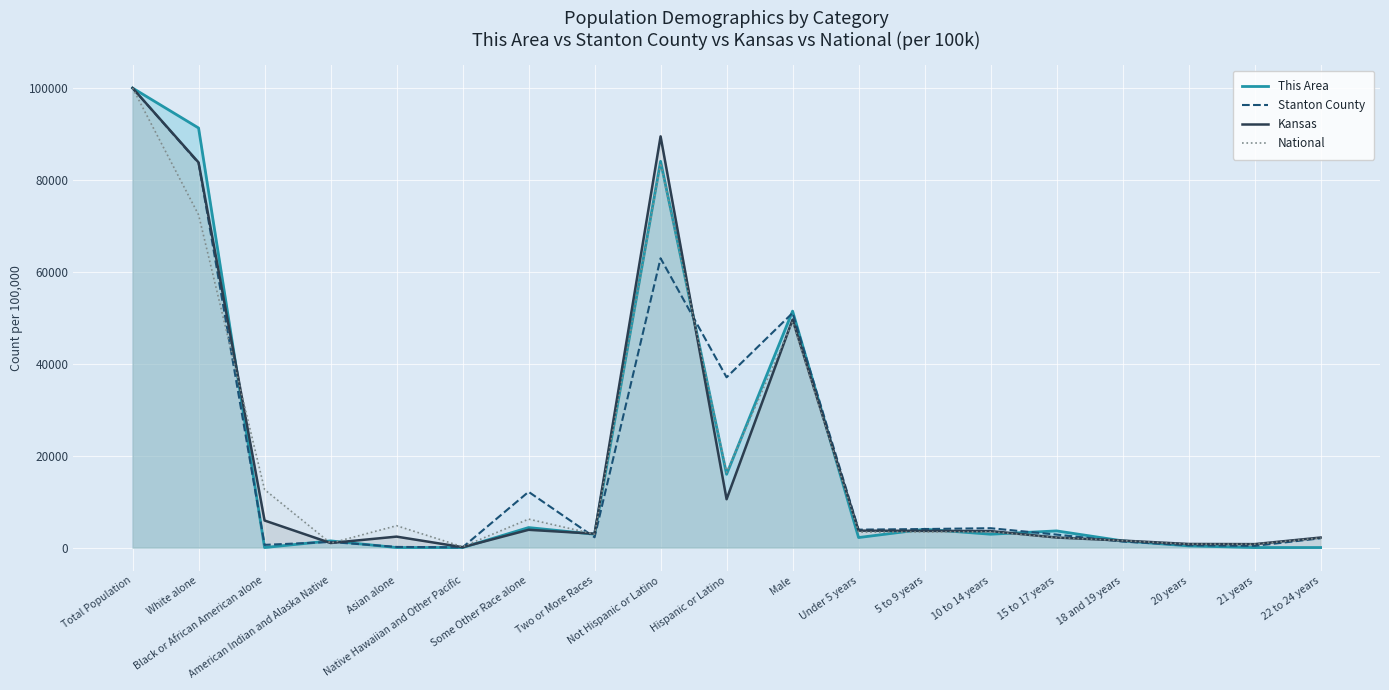

Where do This Area and National first cross each other?

White alone and Black or African American alone